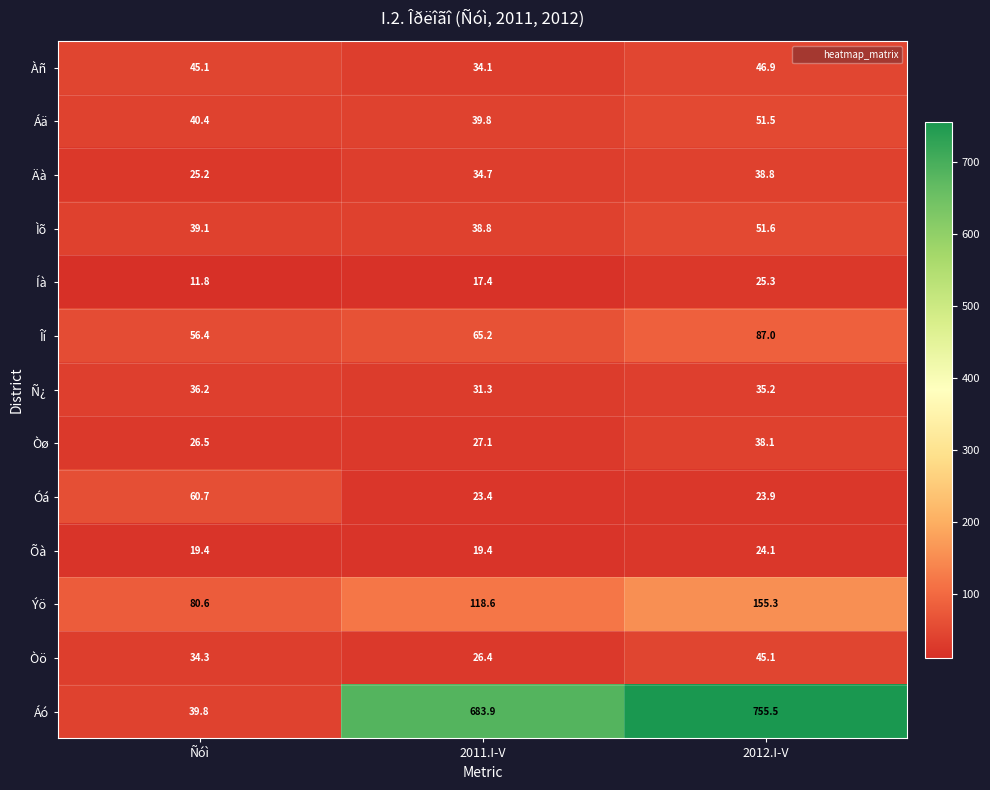

Which category has the highest value in the Áä series?

2012.I-V